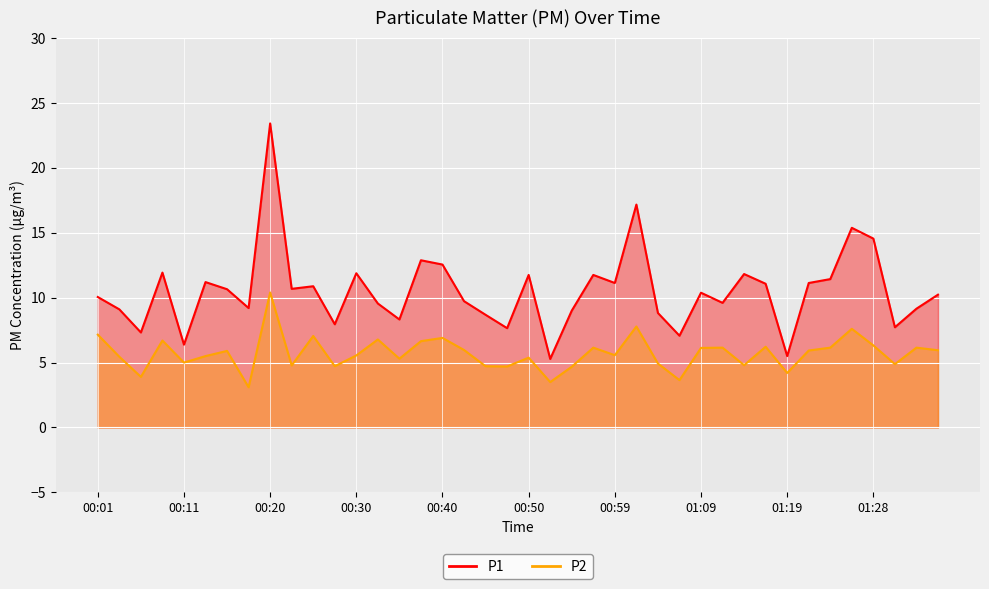

True or false: P2 and P1 intersect in this chart.

False